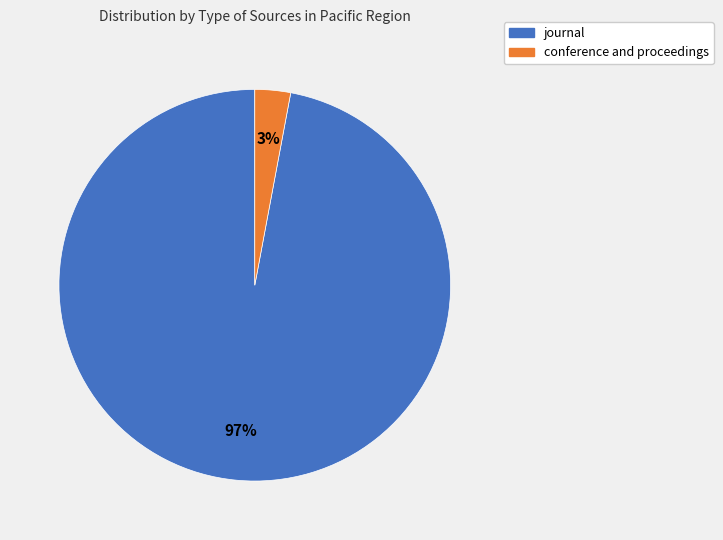

To the nearest percent, what is the combined percentage of conference and proceedings and journal?

100%